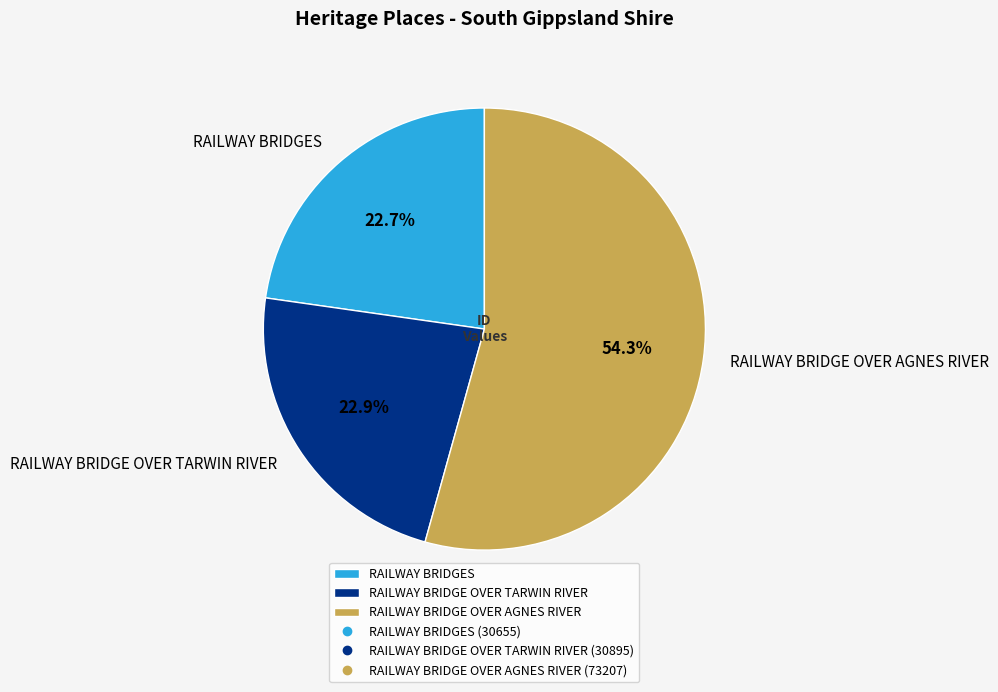

To the nearest percent, what is the difference between the largest and smallest slice percentages?

32%